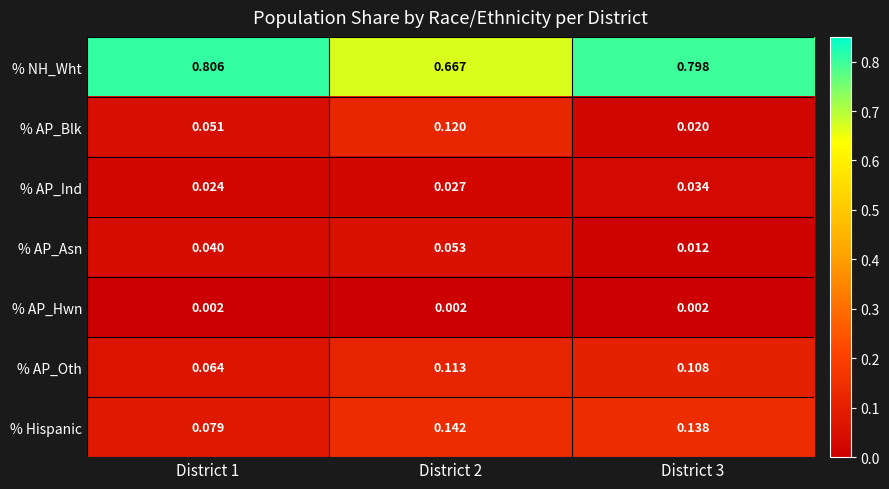

Between District 1 and District 3, which series saw the biggest shift?

% Hispanic